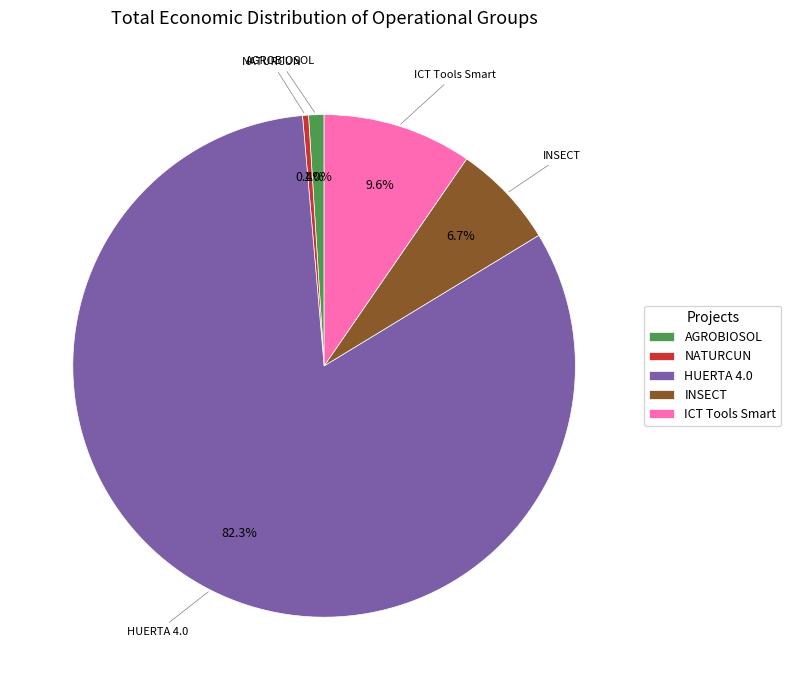

Between ICT Tools Smart and AGROBIOSOL, which is larger?

ICT Tools Smart